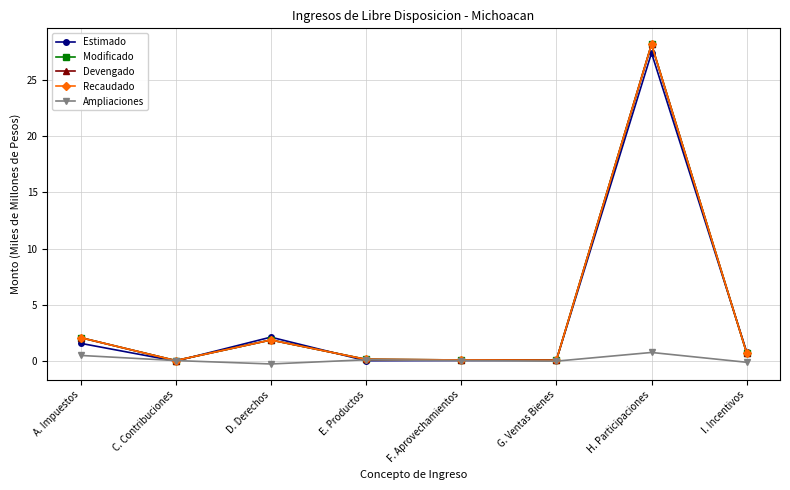

What is the difference between the second highest and second lowest values in the Ampliaciones series?

0.6